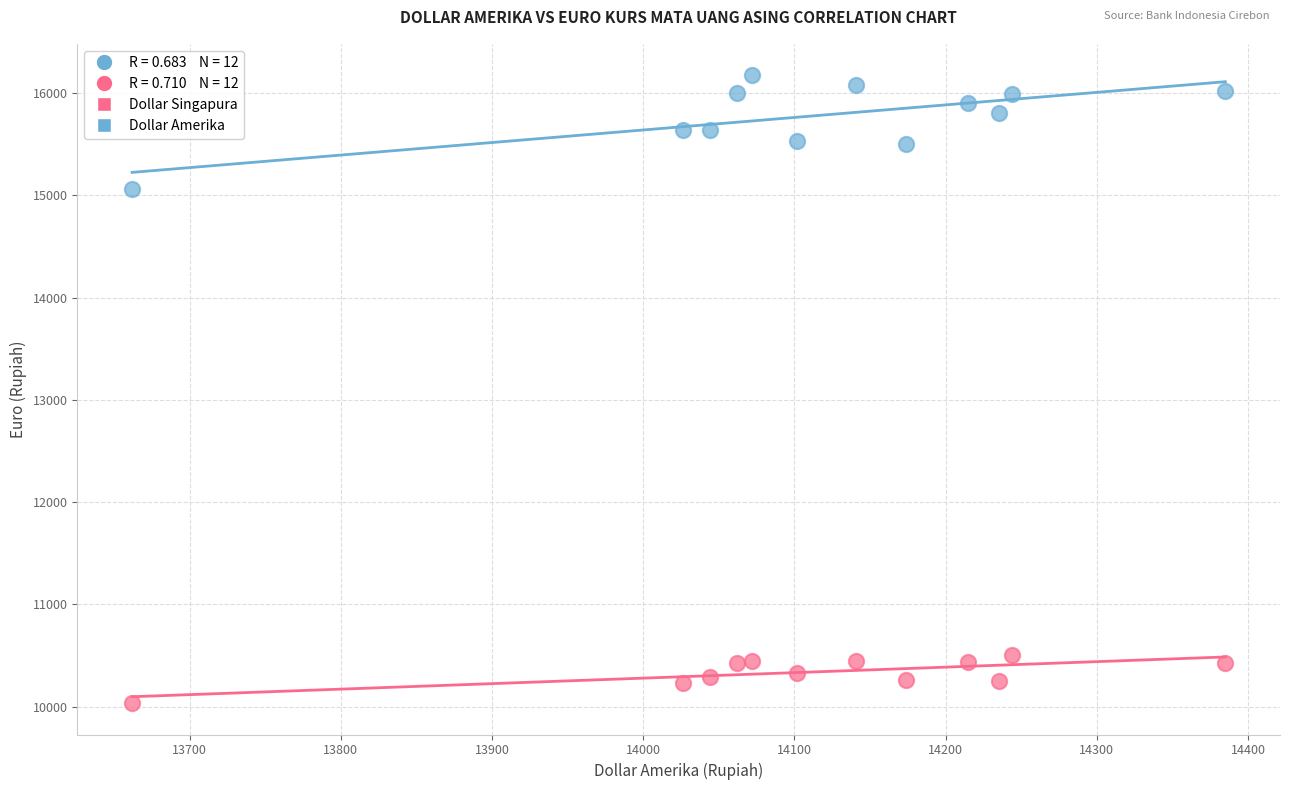

Across all series, what Y value is closest to 13105?

15068